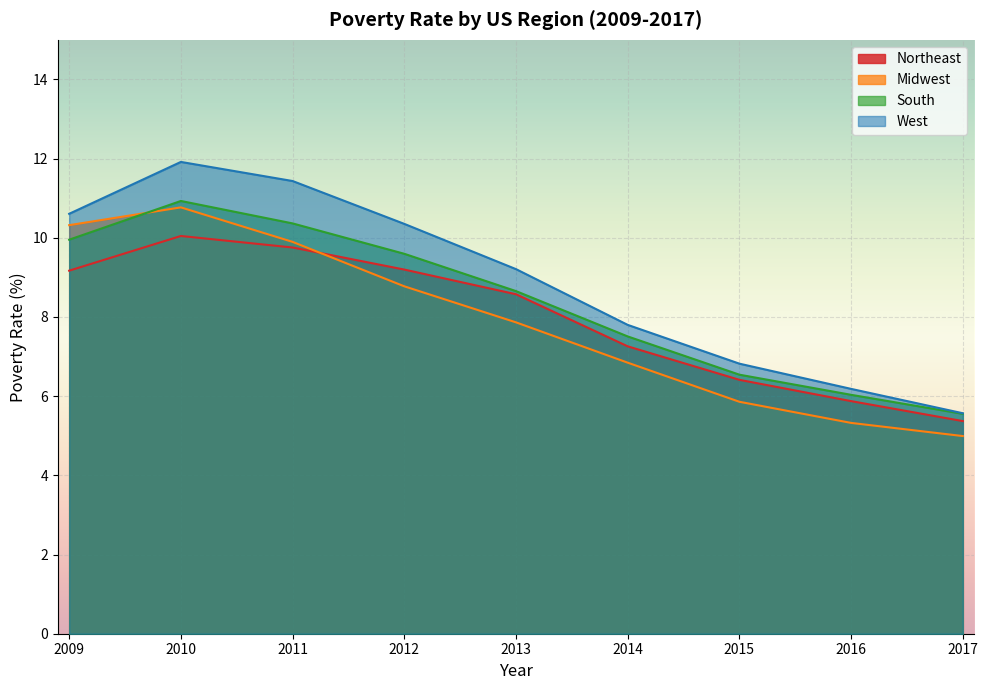

At which label does Northeast first exceed 8?

2009